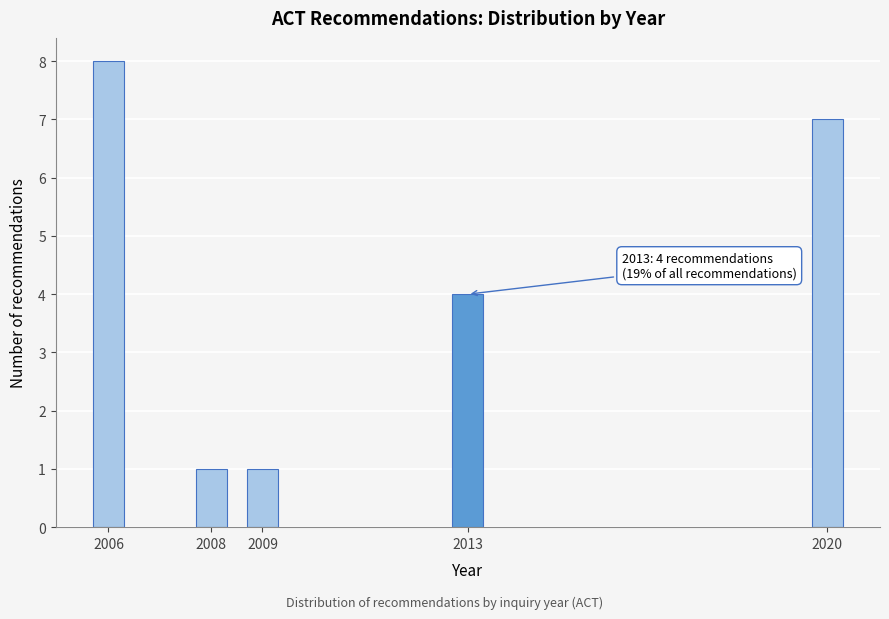

Reading left to right, transcribe all the data shown in this chart.

8	1	1	4	7